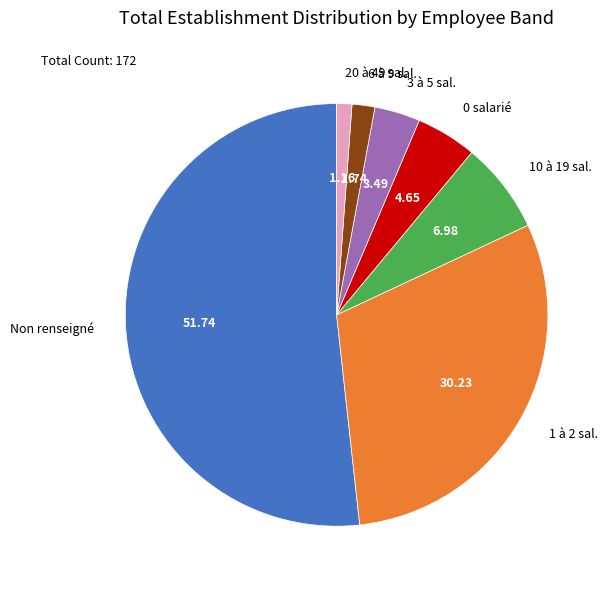

Is the sum of 0 salarié and Non renseigné greater than half?

Yes